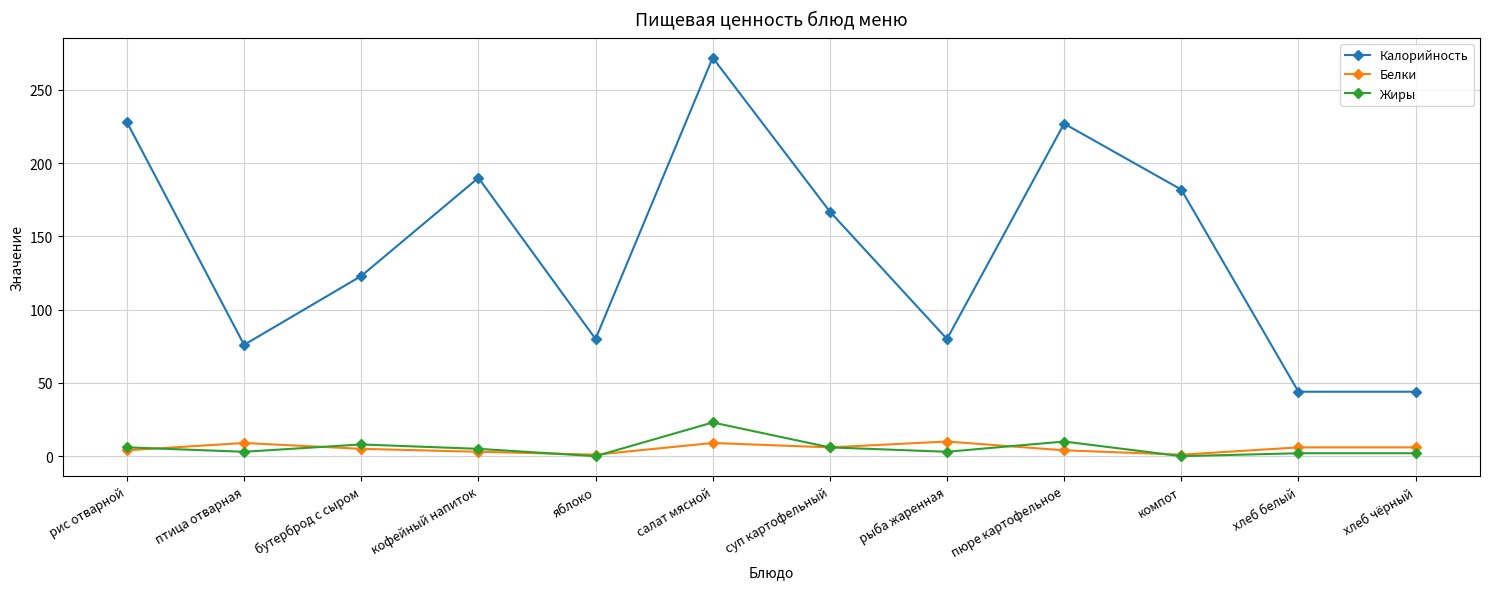

How many series are shown in this chart?

3